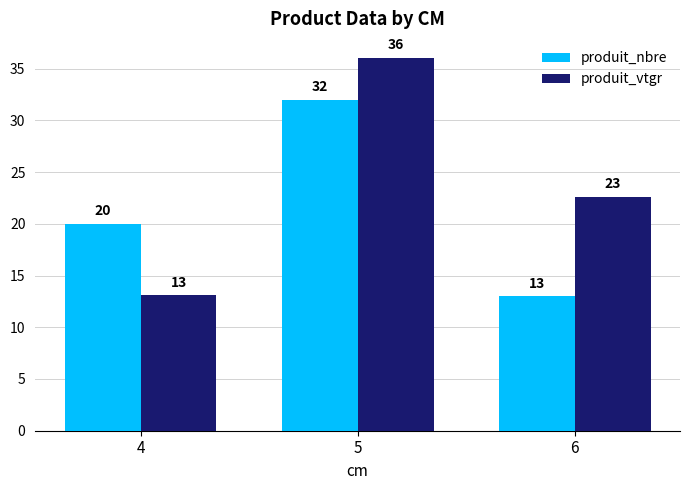

Which label corresponds to the largest value in the chart?

5